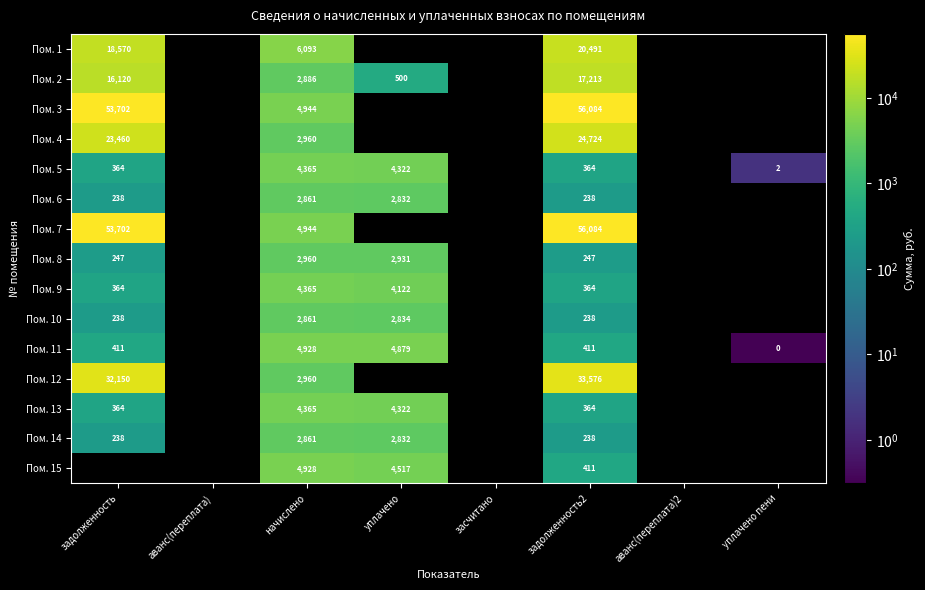

How many data points does each series have?

8